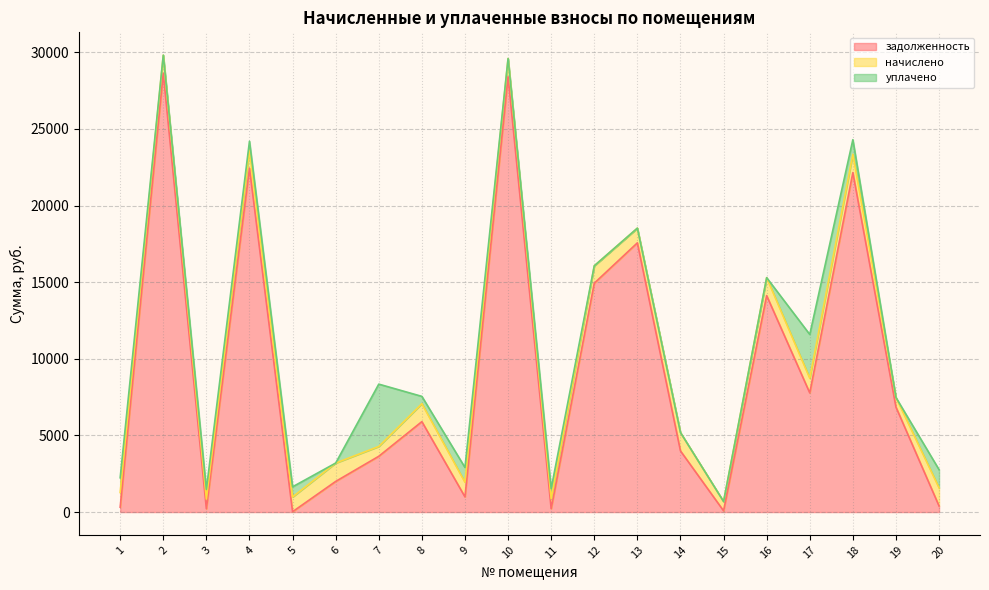

What is the greatest value displayed?

28629.6